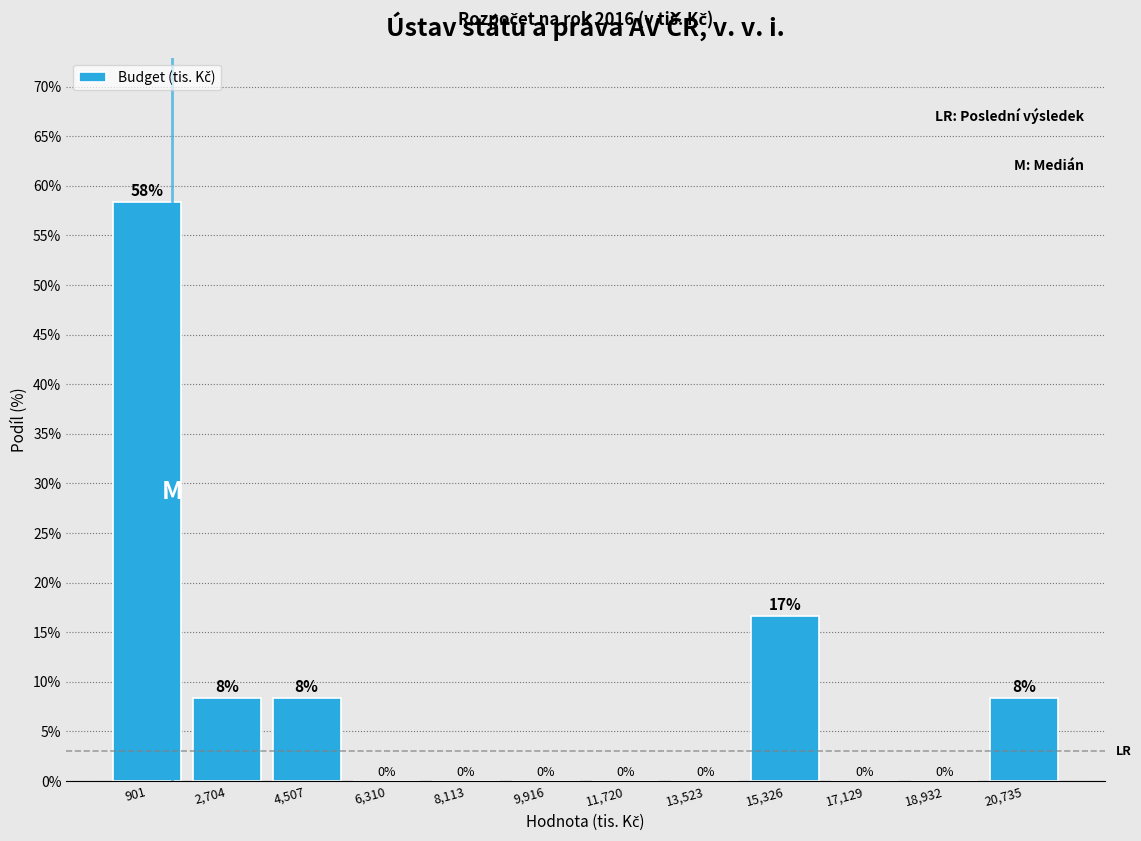

Over which range of the x-axis is the bar tallest?

0 to 1800